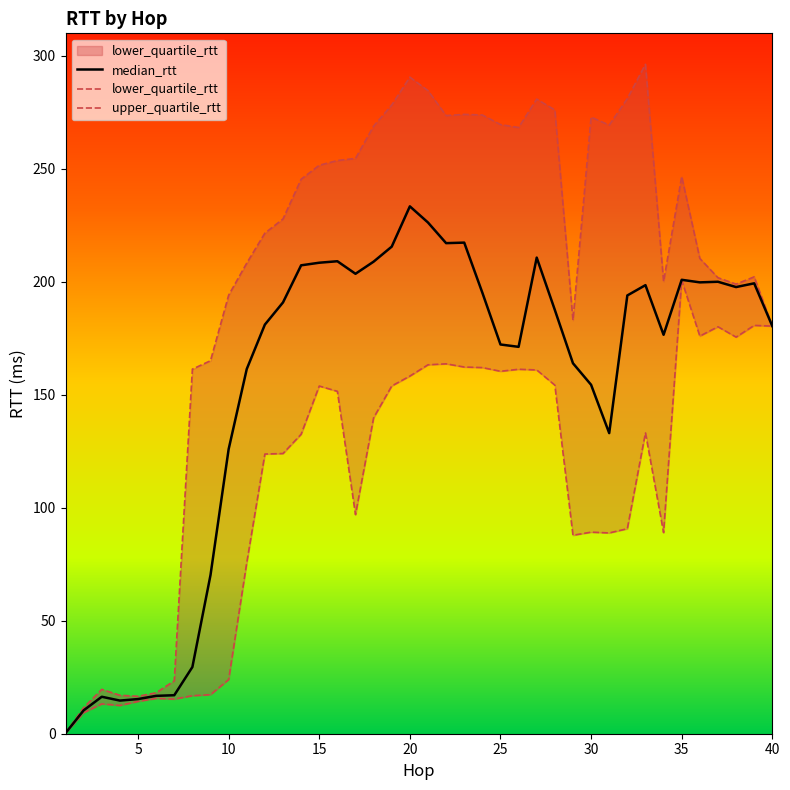

At which label is median_rtt closest to 116?

10